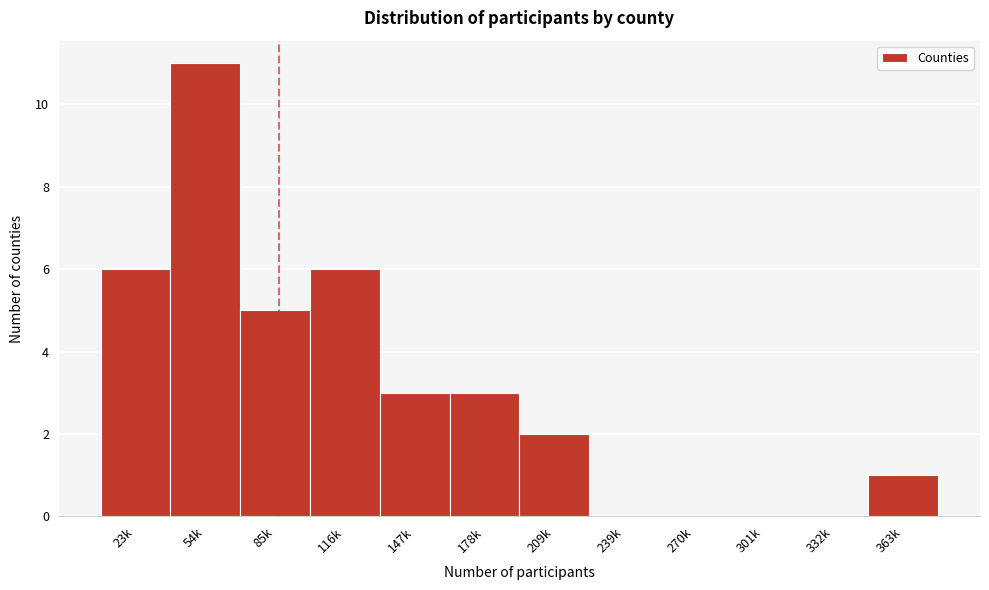

Reading right to left, what are all the values shown in this chart?

363k=1	332k=0	301k=0	270k=0	239k=0	209k=2	178k=3	147k=3	116k=6	85k=5	54k=11	23k=6